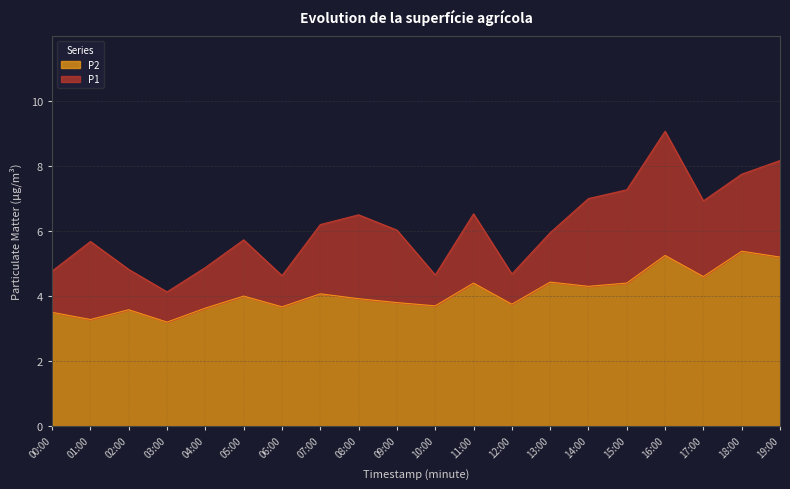

What is the highest value of the P2 series?

5.4